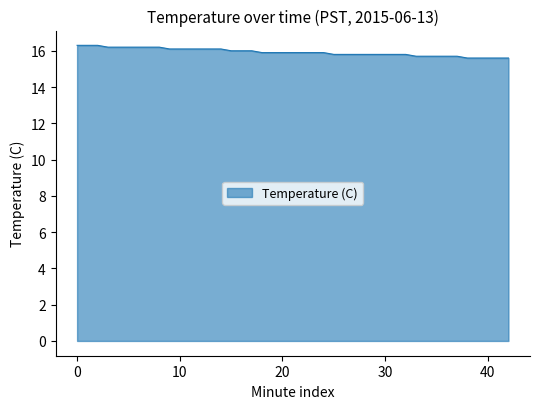

What is the greatest value displayed?

16.3